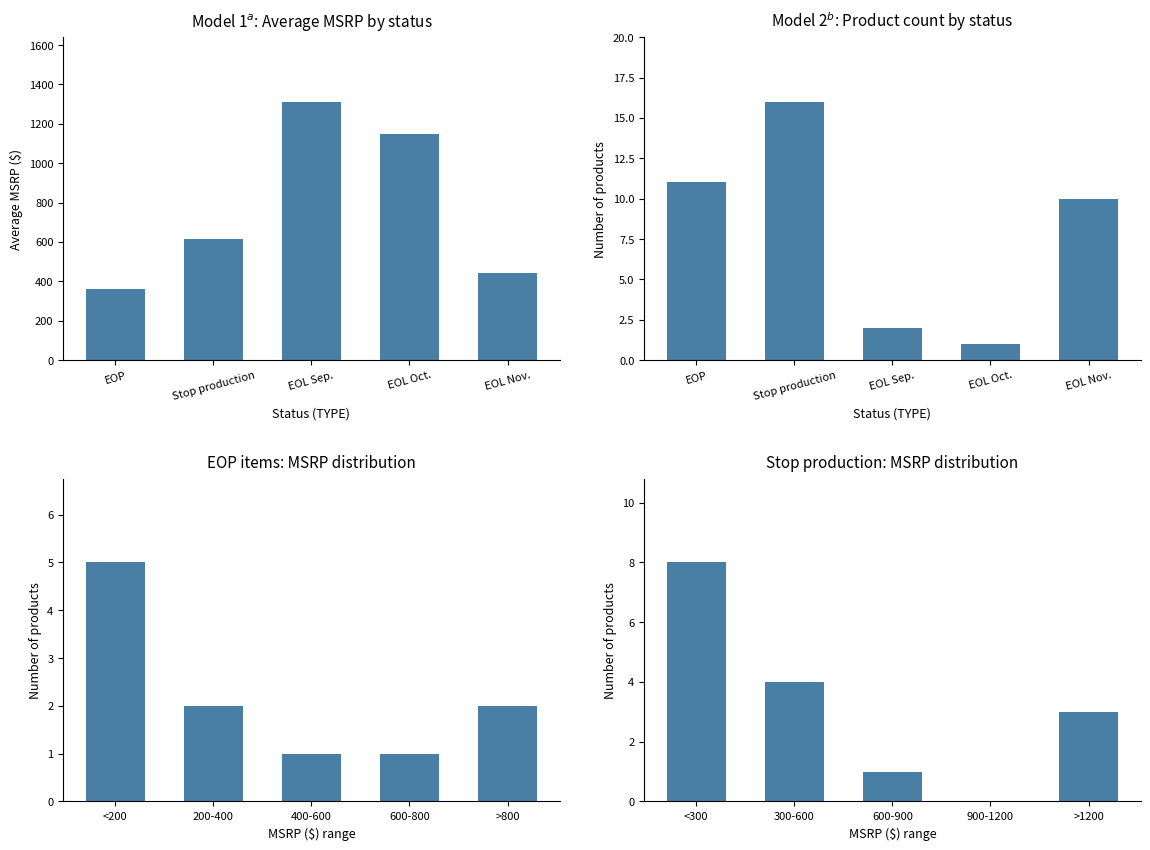

Are the bars grouped side by side (vs. stacked)?

Yes